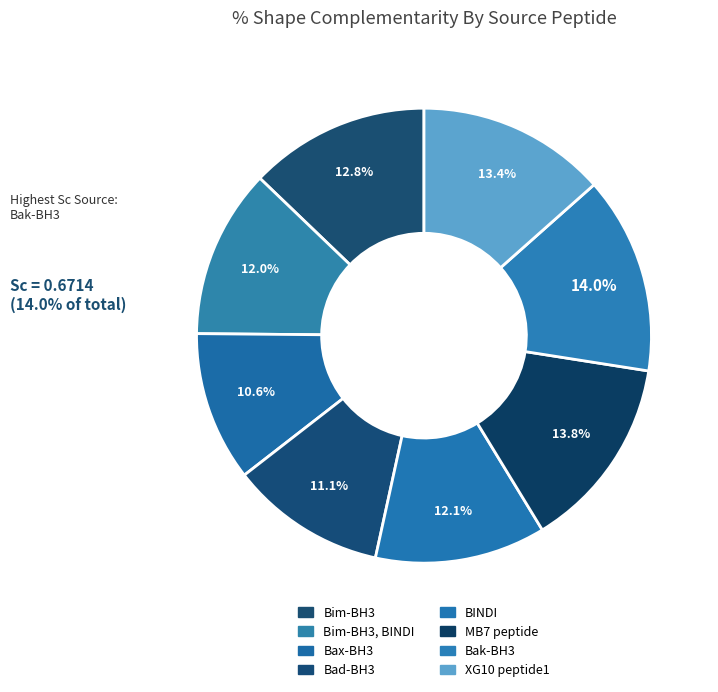

How many segments does this pie chart have?

8